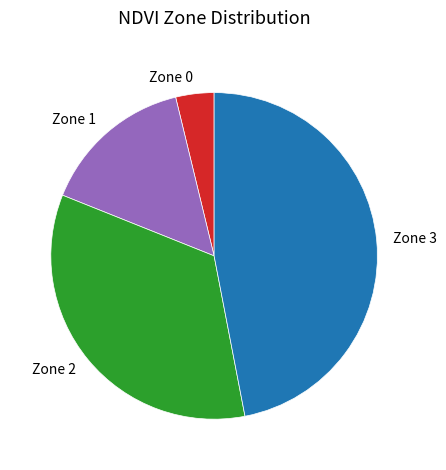

Do Zone 2 and Zone 1 together represent more than half of the pie?

No